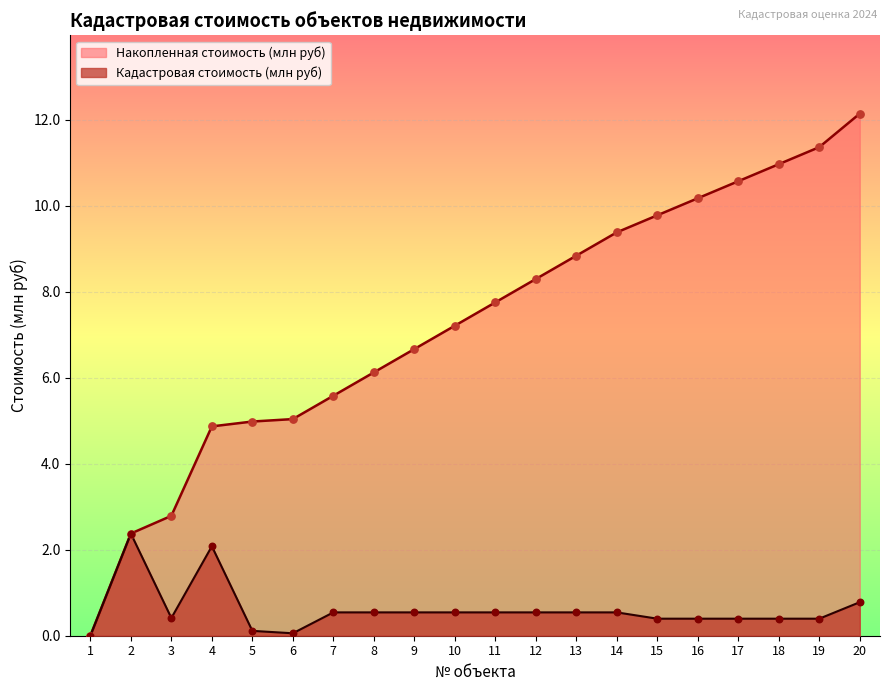

Which series contains the highest Y value?

Накопленная стоимость (млн руб)